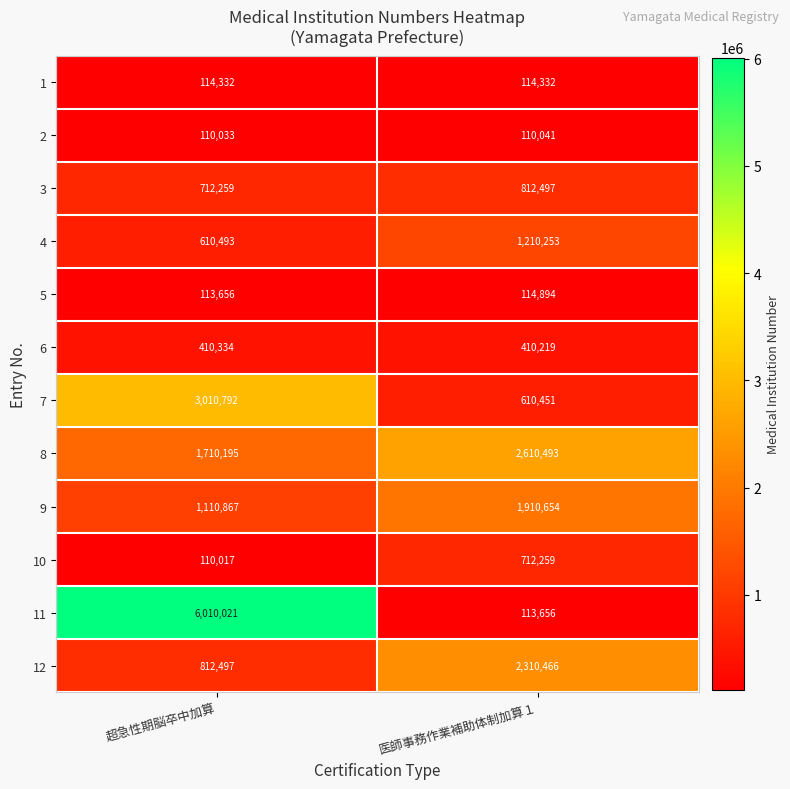

Reading left to right, transcribe all the data shown in this chart.

1: 超急性期脳卒中加算=114332	医師事務作業補助体制加算１=114332
2: 超急性期脳卒中加算=110033	医師事務作業補助体制加算１=110041
3: 超急性期脳卒中加算=712259	医師事務作業補助体制加算１=812497
4: 超急性期脳卒中加算=610493	医師事務作業補助体制加算１=1210253
5: 超急性期脳卒中加算=113656	医師事務作業補助体制加算１=114894
6: 超急性期脳卒中加算=410334	医師事務作業補助体制加算１=410219
7: 超急性期脳卒中加算=3010792	医師事務作業補助体制加算１=610451
8: 超急性期脳卒中加算=1710195	医師事務作業補助体制加算１=2610493
9: 超急性期脳卒中加算=1110867	医師事務作業補助体制加算１=1910654
10: 超急性期脳卒中加算=110017	医師事務作業補助体制加算１=712259
11: 超急性期脳卒中加算=6010021	医師事務作業補助体制加算１=113656
12: 超急性期脳卒中加算=812497	医師事務作業補助体制加算１=2310466